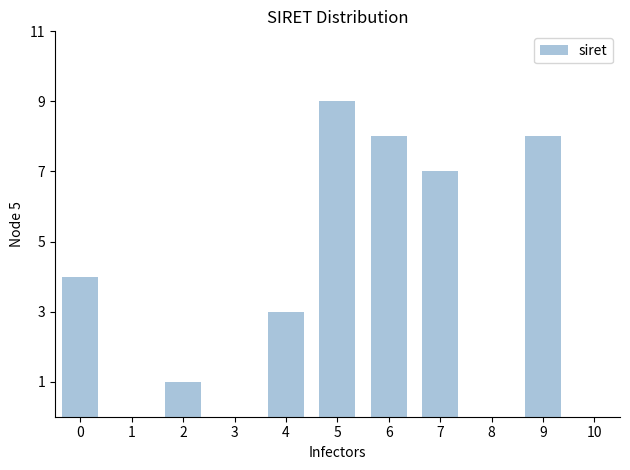

Reading left to right, list all the values displayed in this chart.

0=4	1=0	2=1	3=0	4=3	5=9	6=8	7=7	8=0	9=8